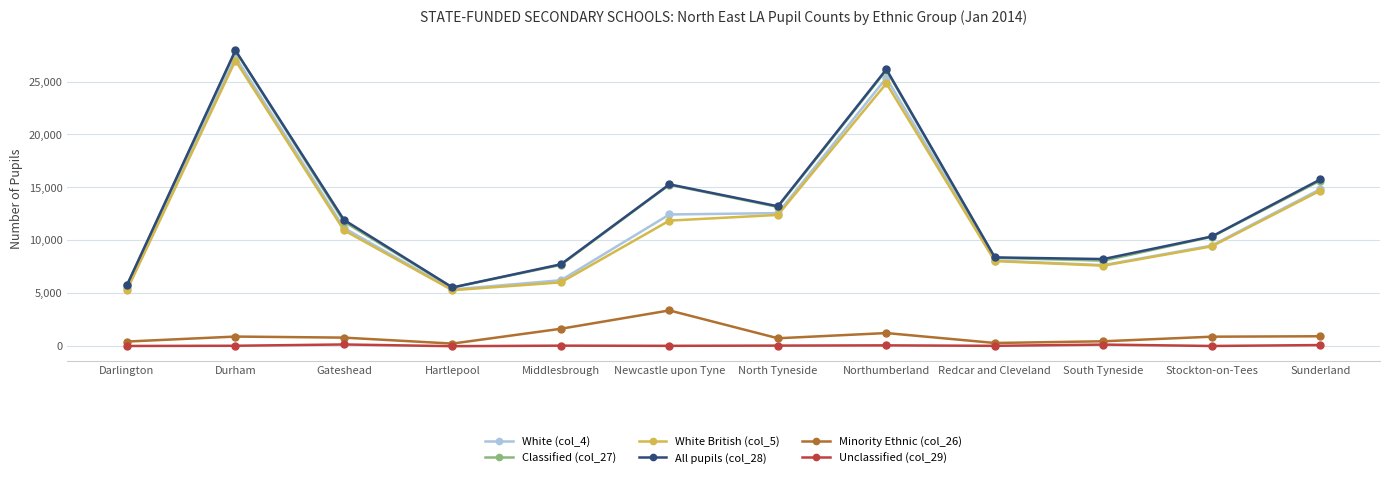

Where is the first local maximum for White (col_4)?

Durham